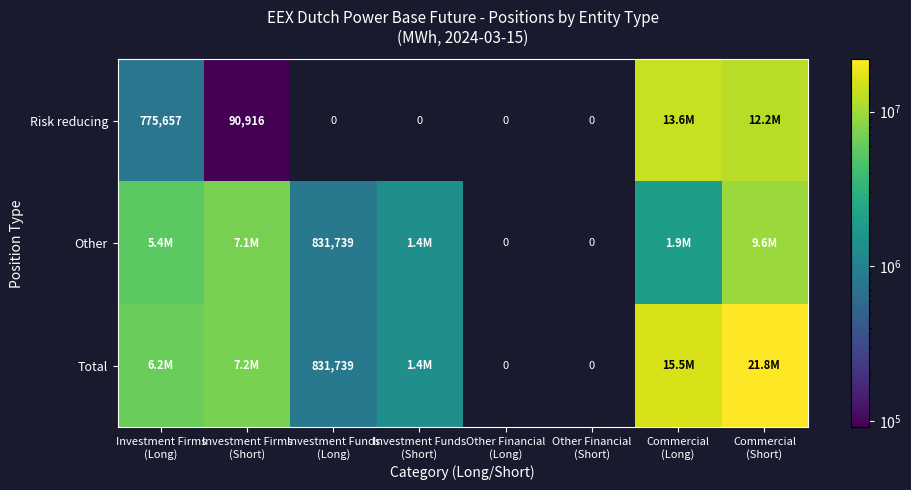

What is the maximum value shown in the chart?

21773046.0